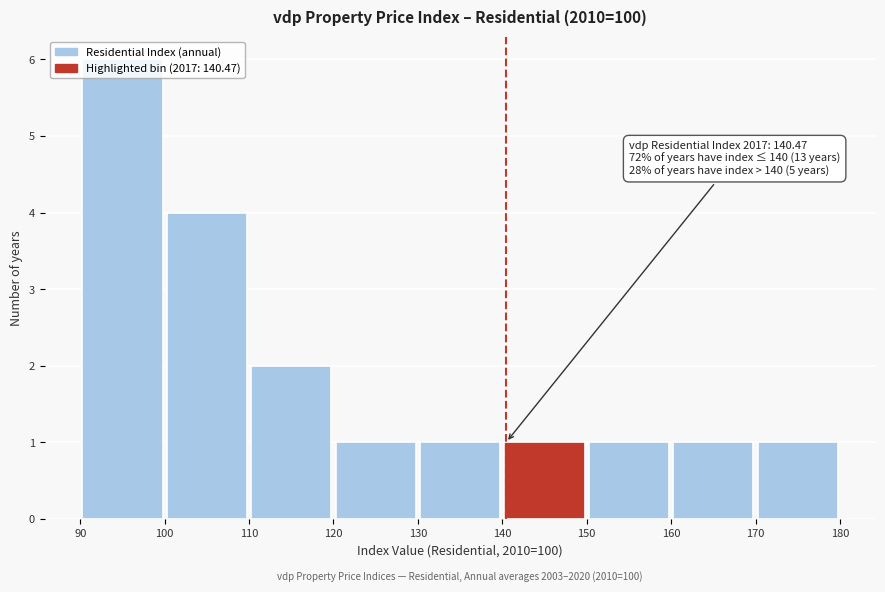

Over which range of the x-axis is the bar tallest?

90 to 100